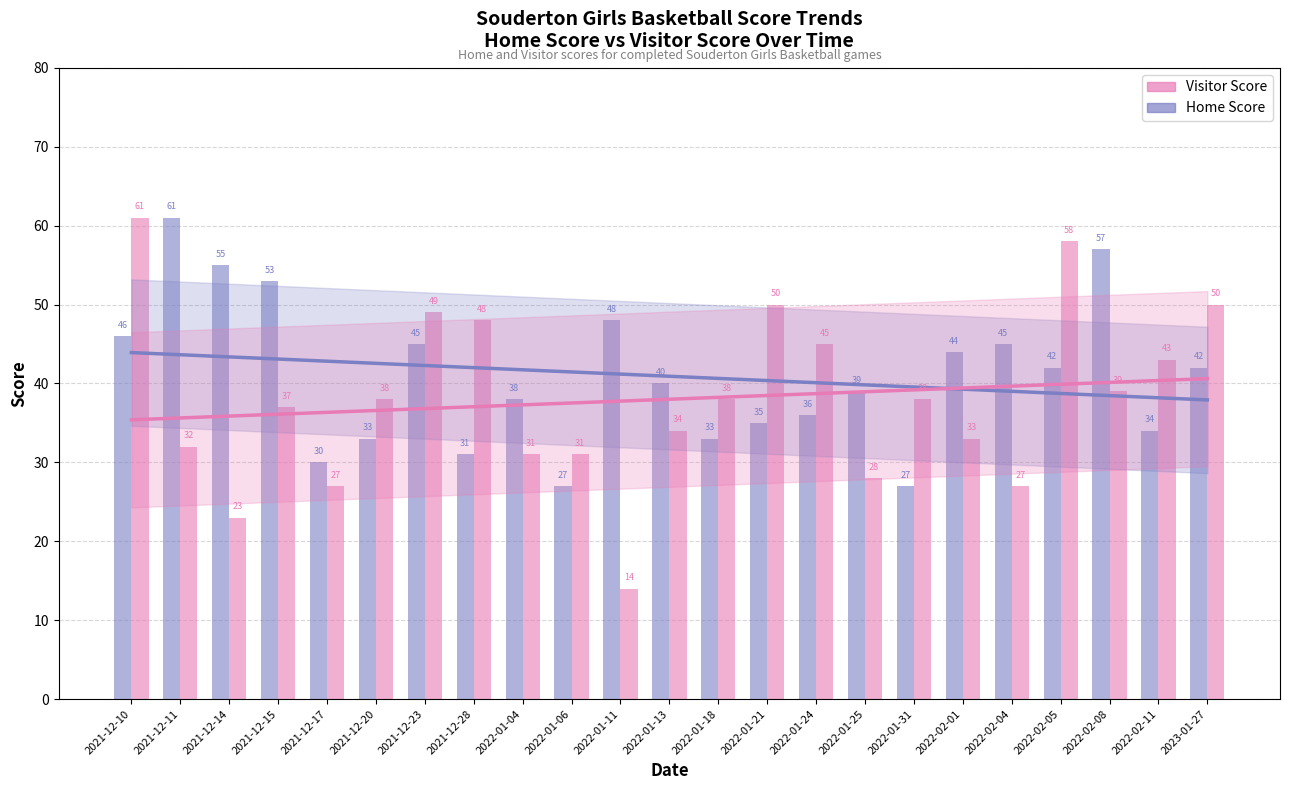

What is the maximum value for Visitor Score?

61